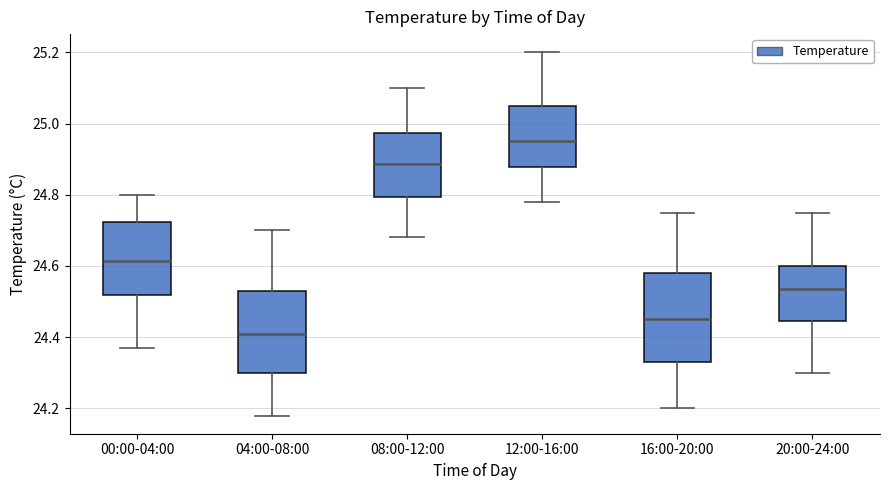

Reading left to right, read every box against the y-axis: the position of its median line, the range the box covers, and the ends of its whiskers. The values are not printed on the chart, so give them approximately, as read against the axis.

00:00-04:00: median 24.62, box 24.52 to 24.72, whiskers 24.38 to 24.80
04:00-08:00: median 24.42, box 24.30 to 24.54, whiskers 24.18 to 24.70
08:00-12:00: median 24.88, box 24.80 to 24.98, whiskers 24.68 to 25.10
12:00-16:00: median 24.96, box 24.88 to 25.06, whiskers 24.78 to 25.20
16:00-20:00: median 24.46, box 24.34 to 24.58, whiskers 24.20 to 24.76
20:00-24:00: median 24.54, box 24.44 to 24.60, whiskers 24.30 to 24.76